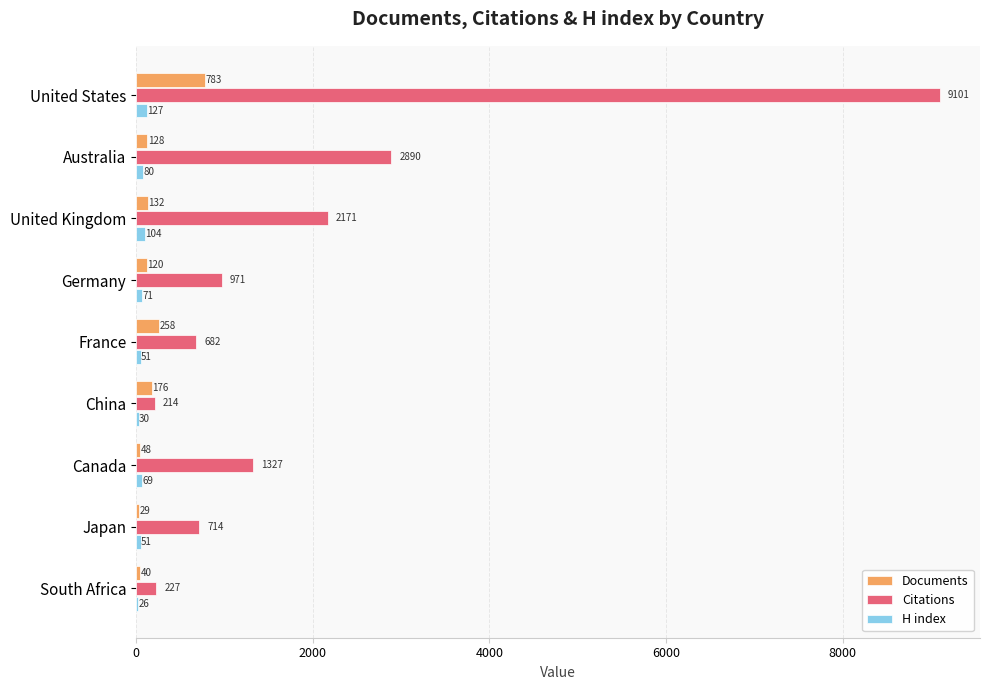

What is the sum of all H index values?

609